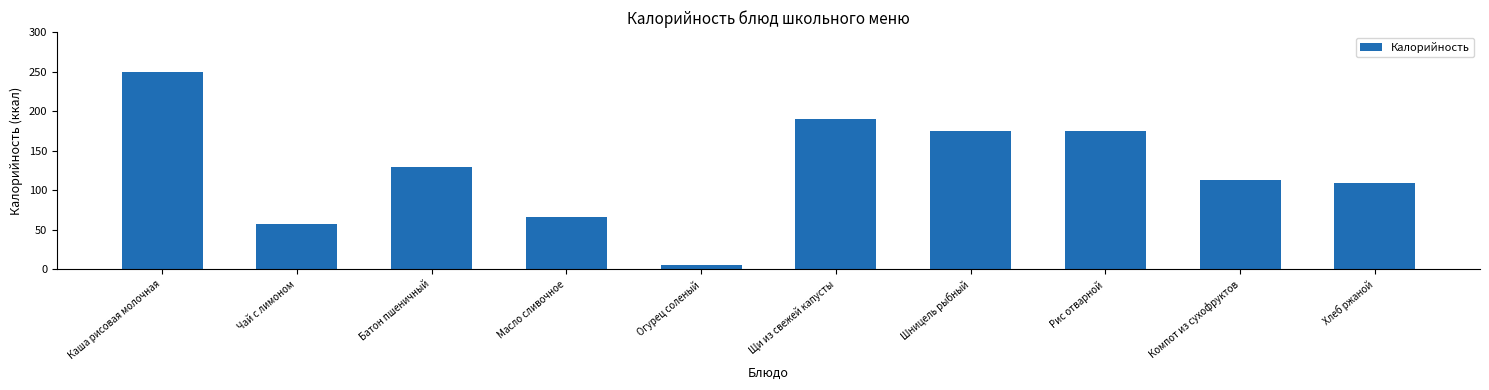

The chart shows a value of 108.8 at Масло сливочное. True or false?

False